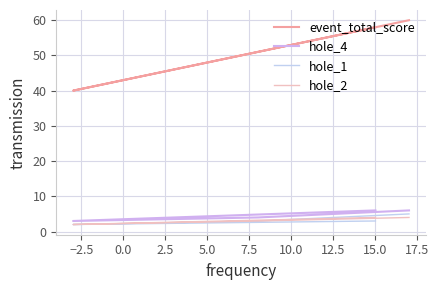

True or false: hole_1 and hole_2 intersect in this chart.

False